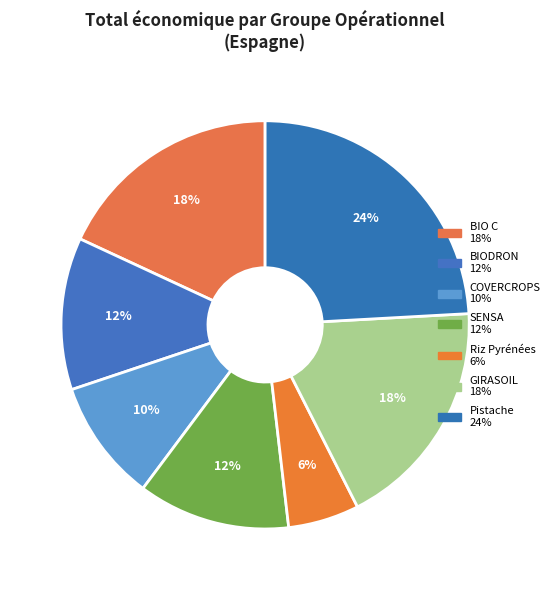

Count the number of slices in the pie.

7